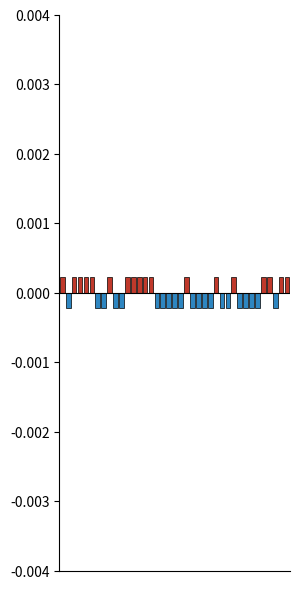

How many bars are there in total?

78